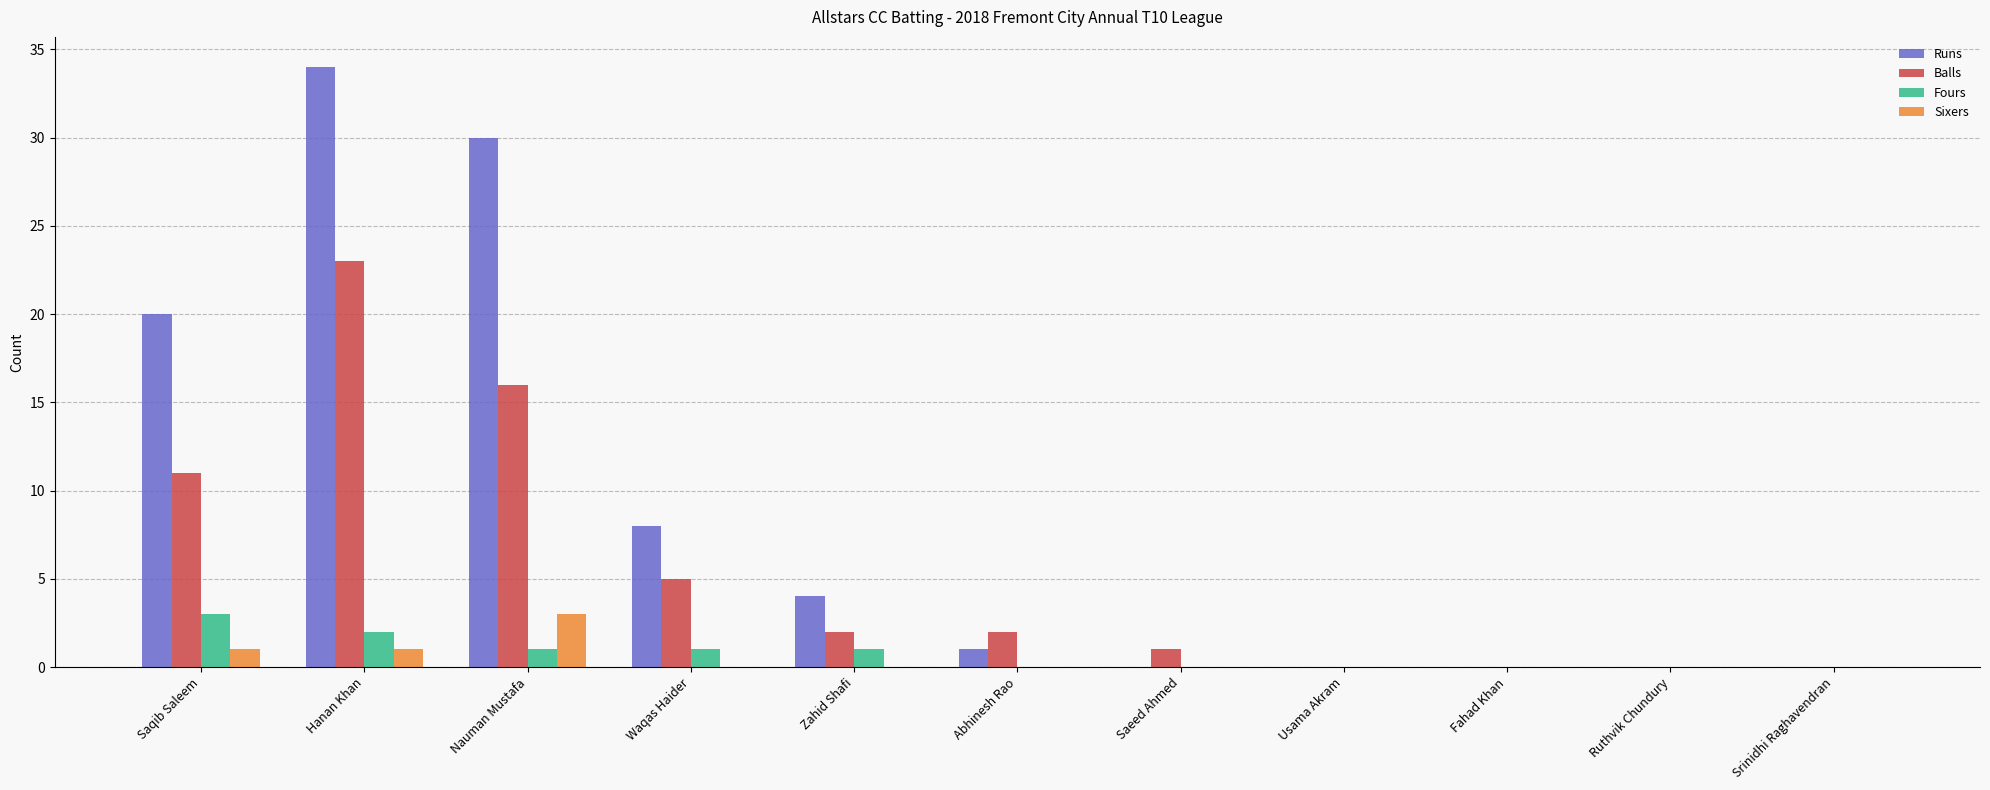

Reading right to left, list all the values displayed in this chart.

Runs: Srinidhi Raghavendran=0	Ruthvik Chundury=0	Fahad Khan=0	Usama Akram=0	Saeed Ahmed=0	Abhinesh Rao=1	Zahid Shafi=4	Waqas Haider=8	Nauman Mustafa=30	Hanan Khan=34	Saqib Saleem=20
Balls: Srinidhi Raghavendran=0	Ruthvik Chundury=0	Fahad Khan=0	Usama Akram=0	Saeed Ahmed=1	Abhinesh Rao=2	Zahid Shafi=2	Waqas Haider=5	Nauman Mustafa=16	Hanan Khan=23	Saqib Saleem=11
Fours: Srinidhi Raghavendran=0	Ruthvik Chundury=0	Fahad Khan=0	Usama Akram=0	Saeed Ahmed=0	Abhinesh Rao=0	Zahid Shafi=1	Waqas Haider=1	Nauman Mustafa=1	Hanan Khan=2	Saqib Saleem=3
Sixers: Srinidhi Raghavendran=0	Ruthvik Chundury=0	Fahad Khan=0	Usama Akram=0	Saeed Ahmed=0	Abhinesh Rao=0	Zahid Shafi=0	Waqas Haider=0	Nauman Mustafa=3	Hanan Khan=1	Saqib Saleem=1